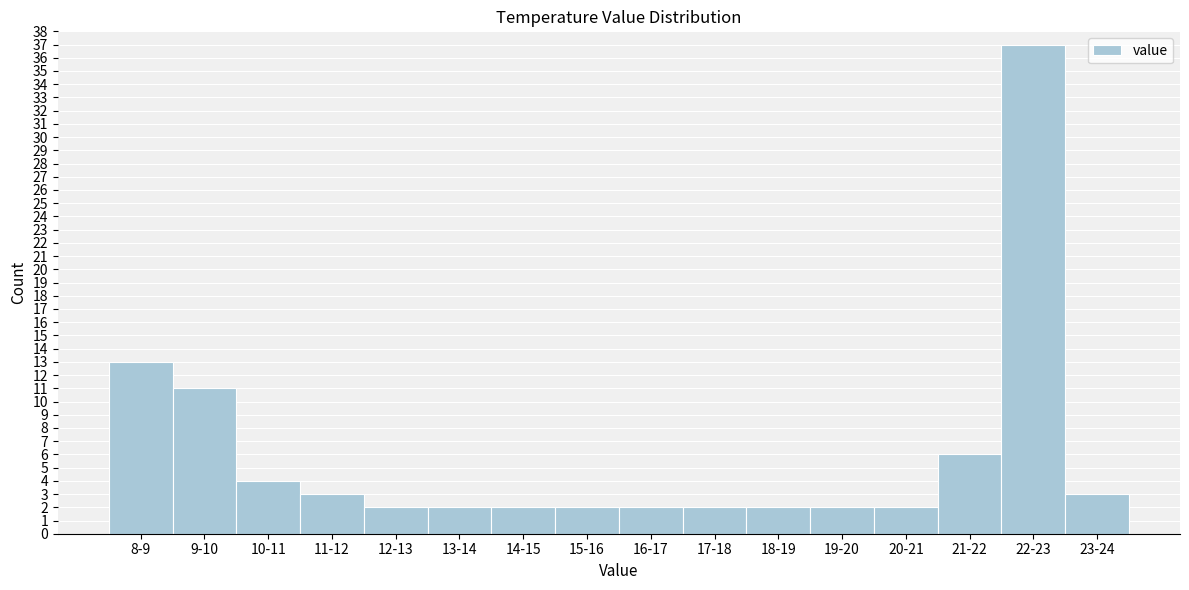

Reading right to left, extract all data points from this chart.

23-24=3	22-23=37	21-22=6	20-21=2	19-20=2	18-19=2	17-18=2	16-17=2	15-16=2	14-15=2	13-14=2	12-13=2	11-12=3	10-11=4	9-10=11	8-9=13